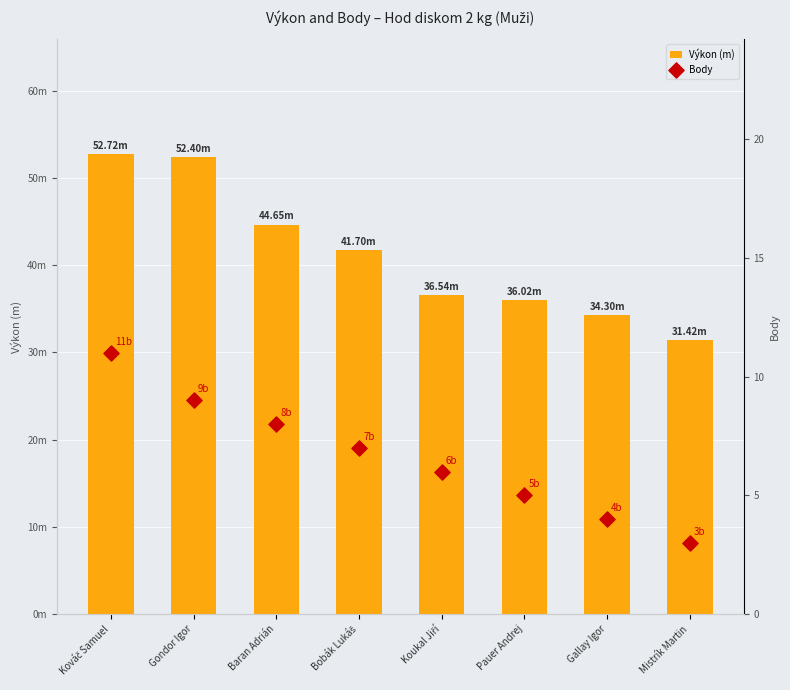

At how many categories does at least one series exceed 6?

8